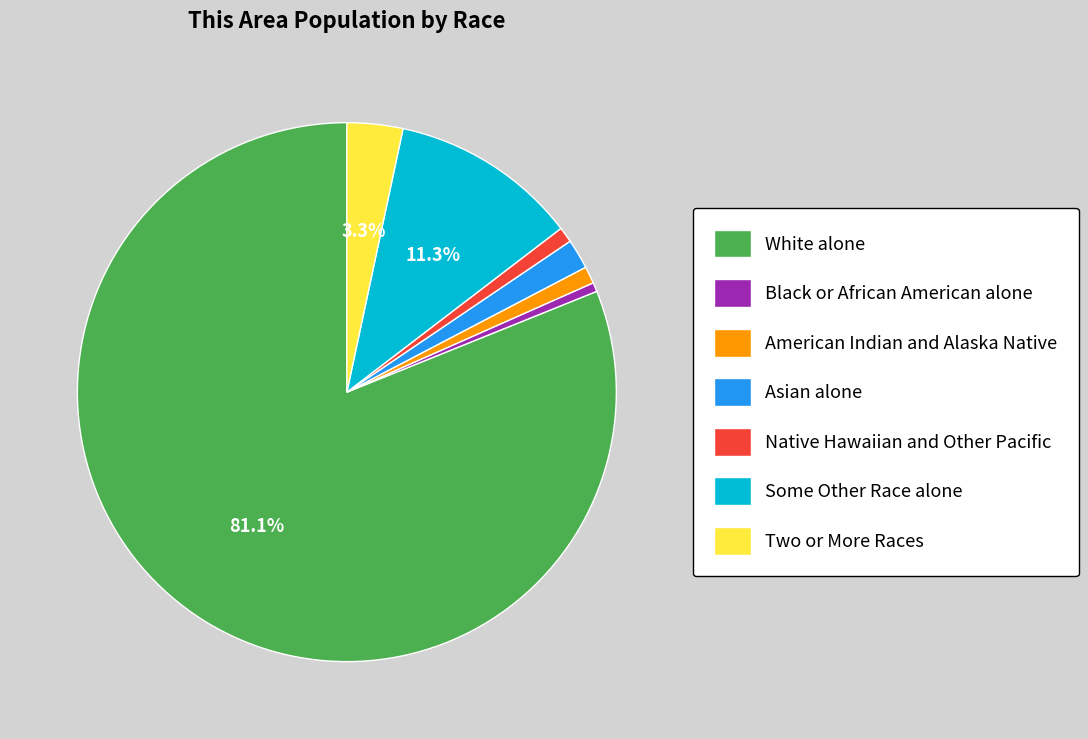

To the nearest percent, what is the difference between the largest and smallest slice percentages?

81%